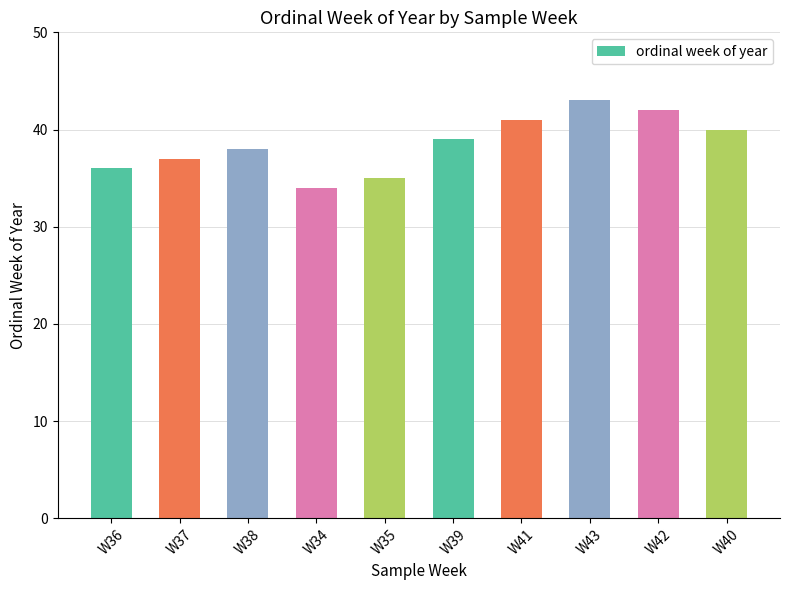

Is it true that the value at W38 is 63?

False